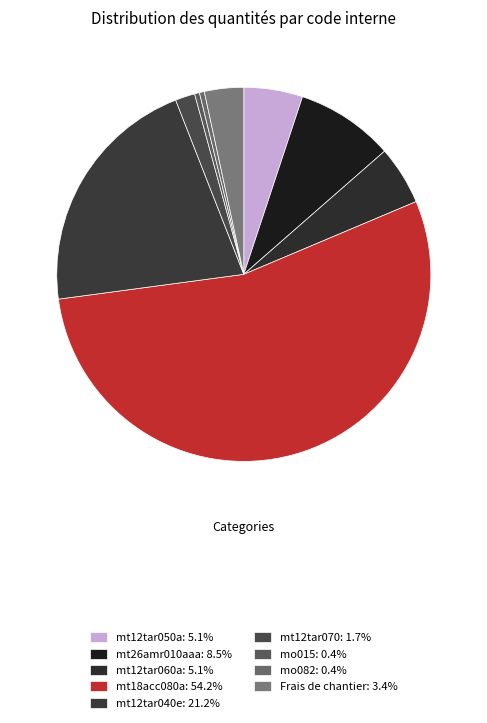

Which slice is the largest?

mt18acc080a